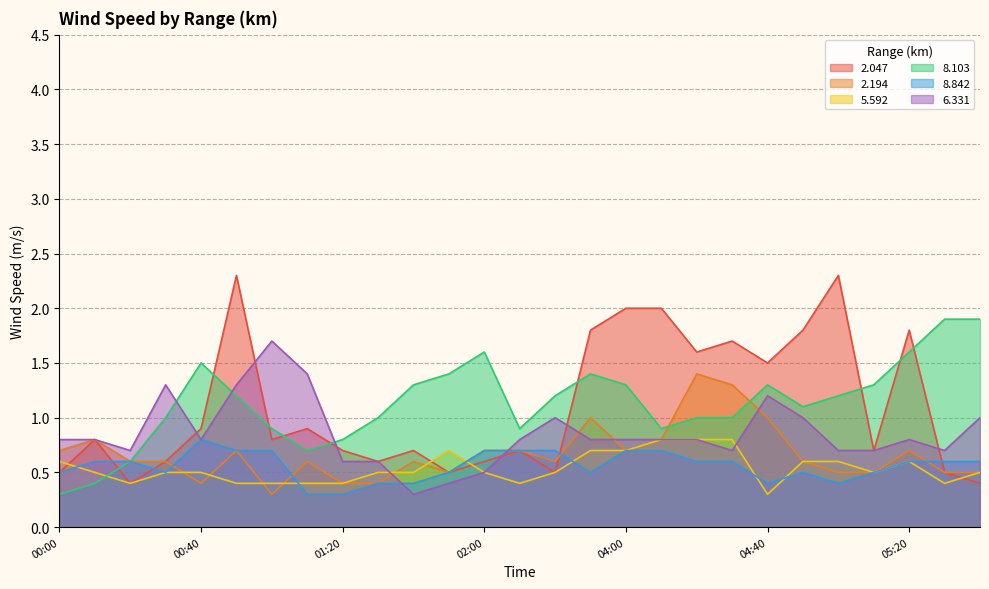

What is the total value across all series at 00:00?

3.4